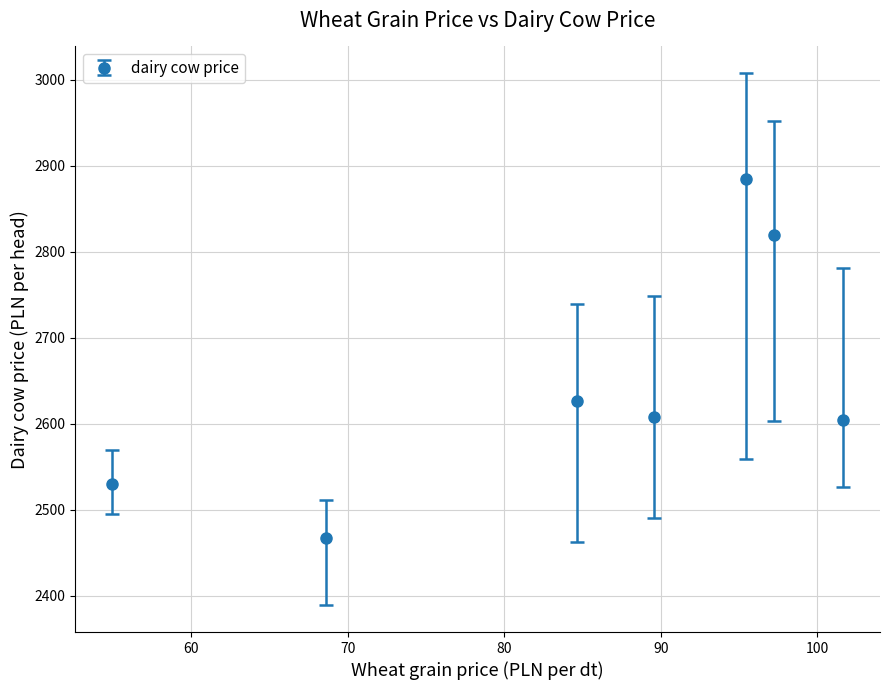

What is the greatest value displayed?

2884.6